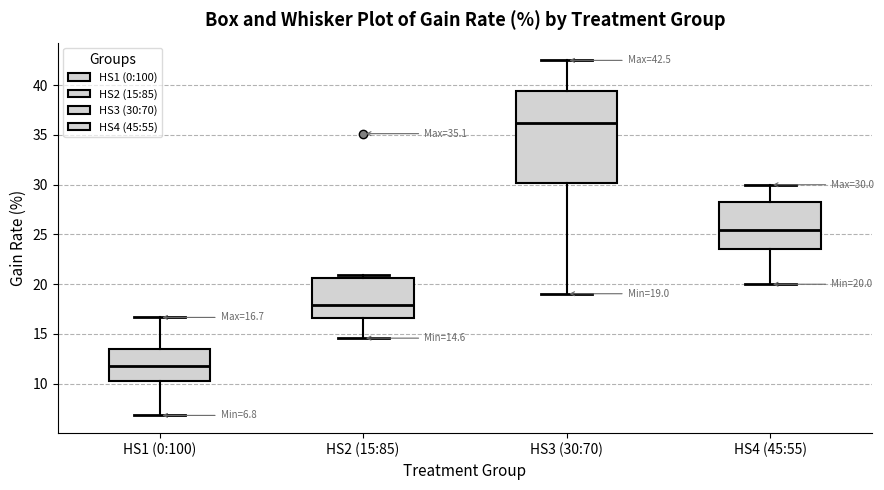

Which box is the tallest, from its lower edge to its upper edge?

HS3 (30:70)